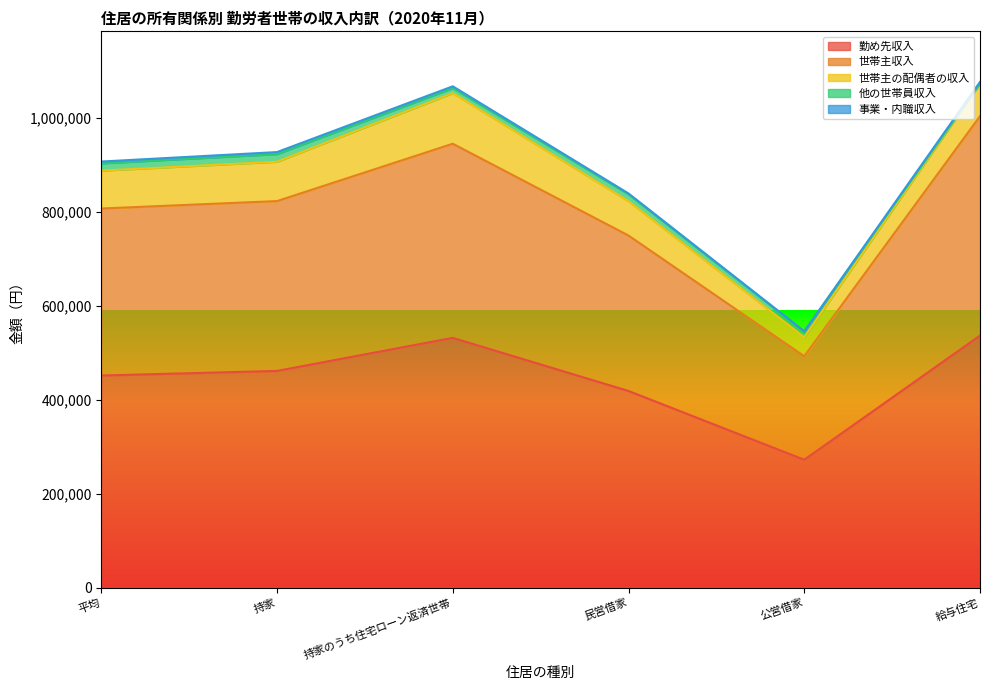

At which category is the sum across all series the highest?

給与住宅